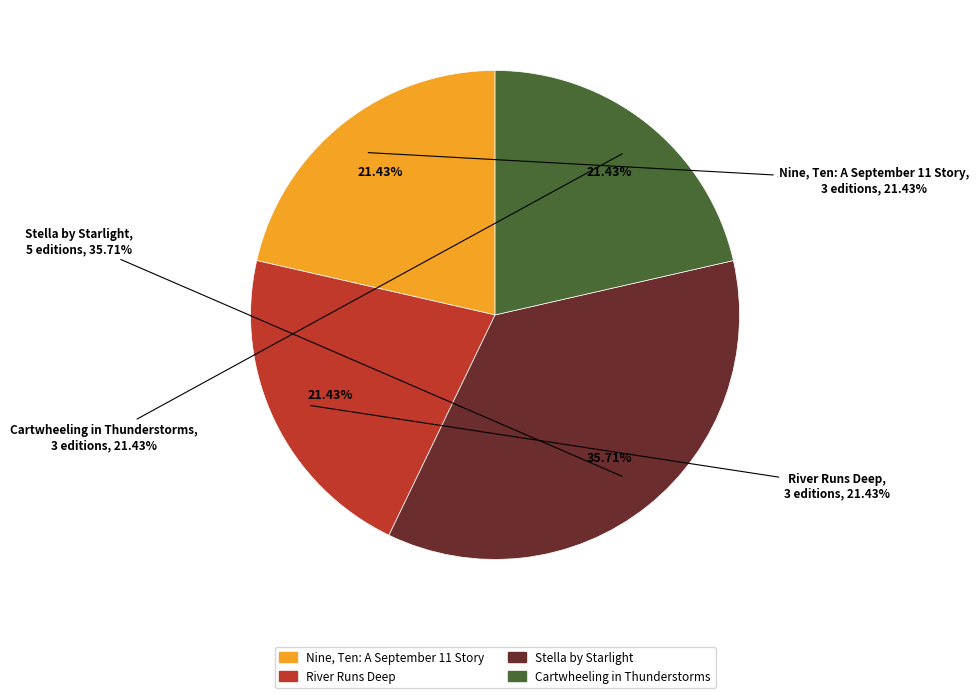

Approximately how many times larger is the value at Cartwheeling in Thunderstorms compared to River Runs Deep?

1.0